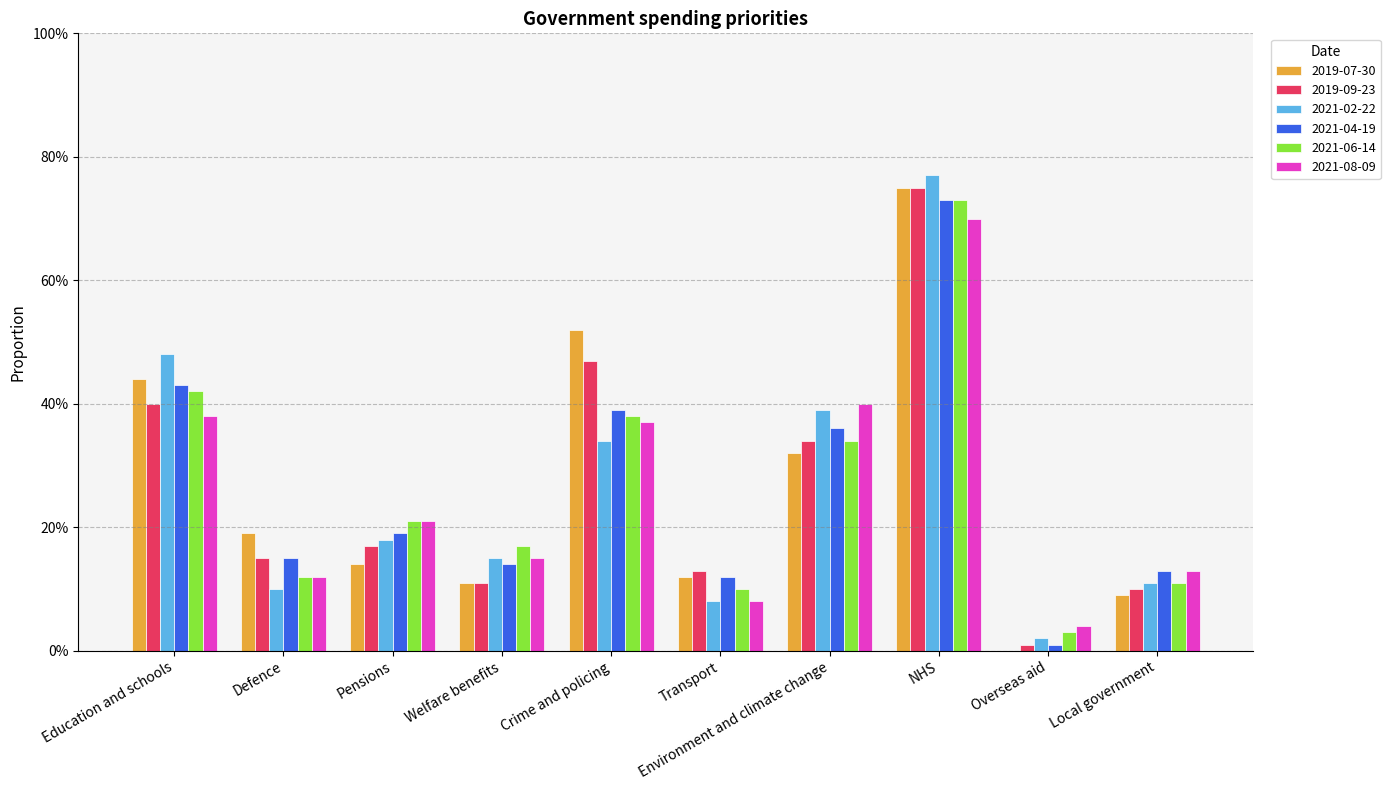

At which label is 2019-09-23 closest to 0?

Overseas aid